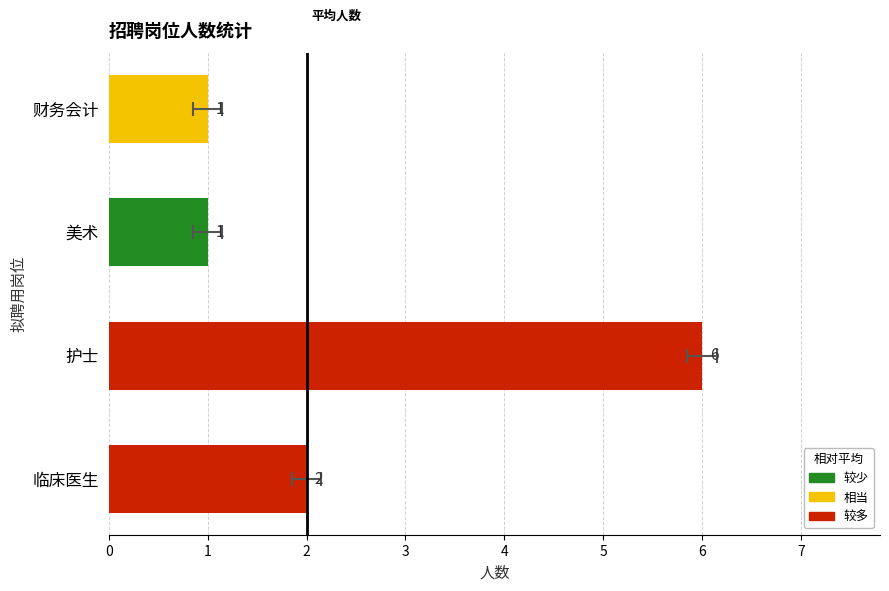

What is the change in value from 临床医生 to 美术?

-1